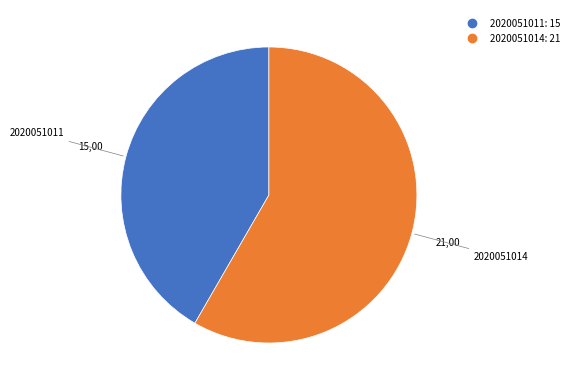

Is the sum of 2020051011 and 2020051014 greater than half?

Yes